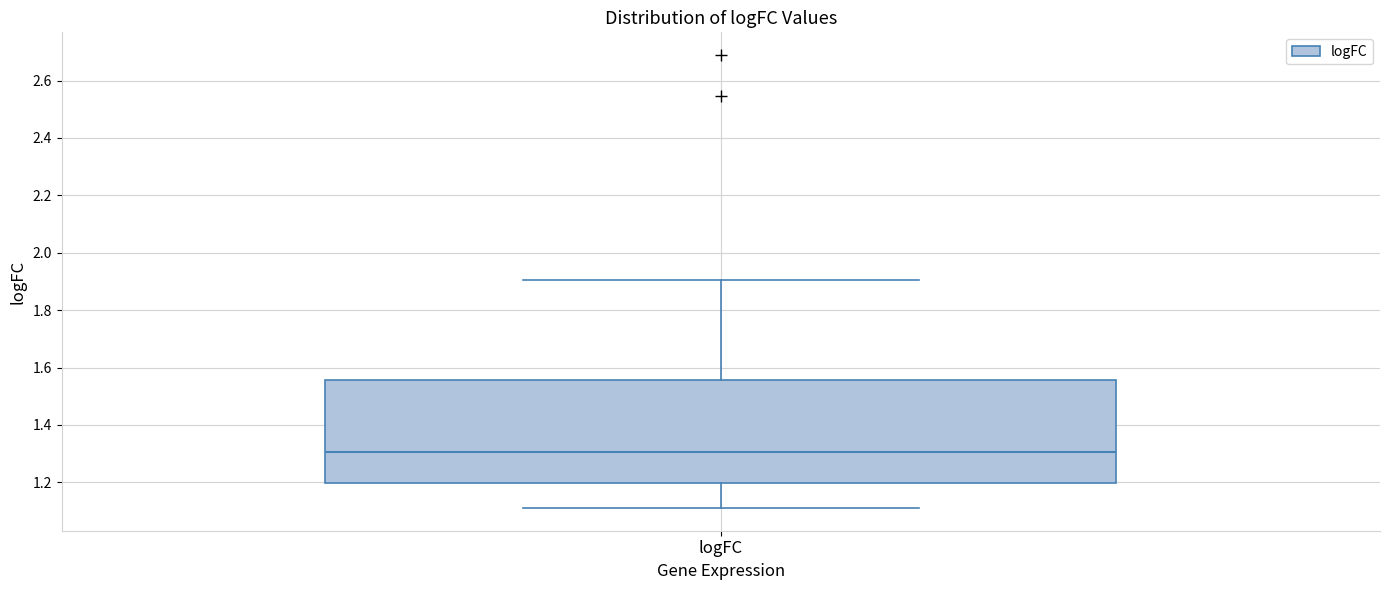

Read this box plot against the y-axis: the position of the median line, the range covered by the box, and the ends of both whiskers. The values are not printed on the chart, so give them approximately, as read against the axis.

median 1.30, box 1.20 to 1.56, whiskers 1.12 to 1.90